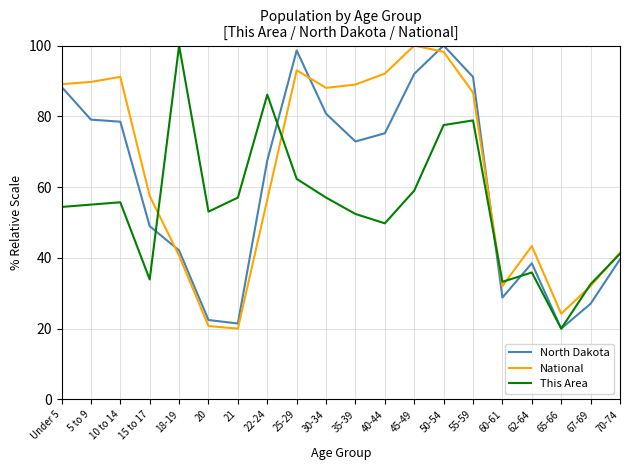

True or false: National and North Dakota intersect in this chart.

True